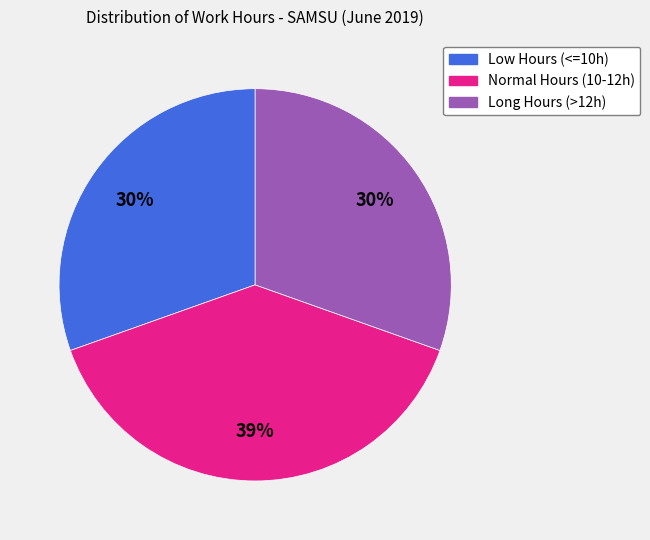

To the nearest percent, what is the average slice percentage?

33%